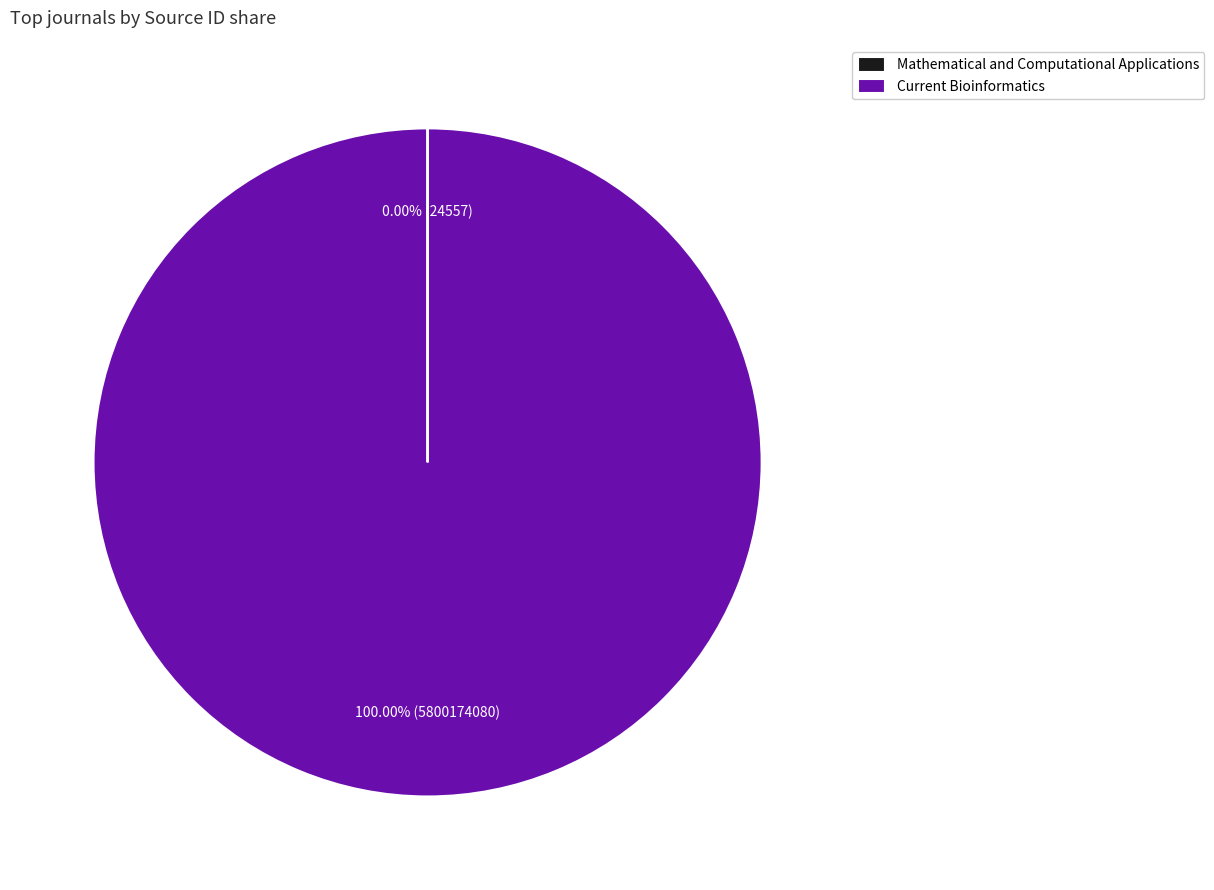

Which category has the biggest portion of the pie?

Current Bioinformatics